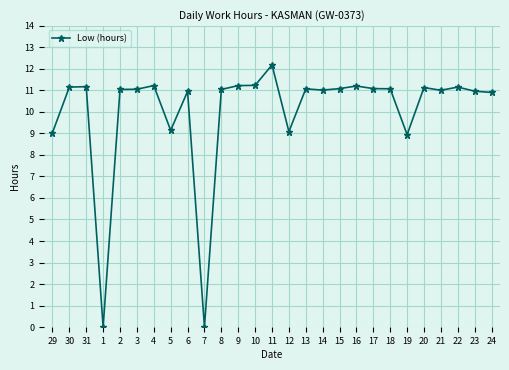

What is the label of the 2nd point from the left?

30